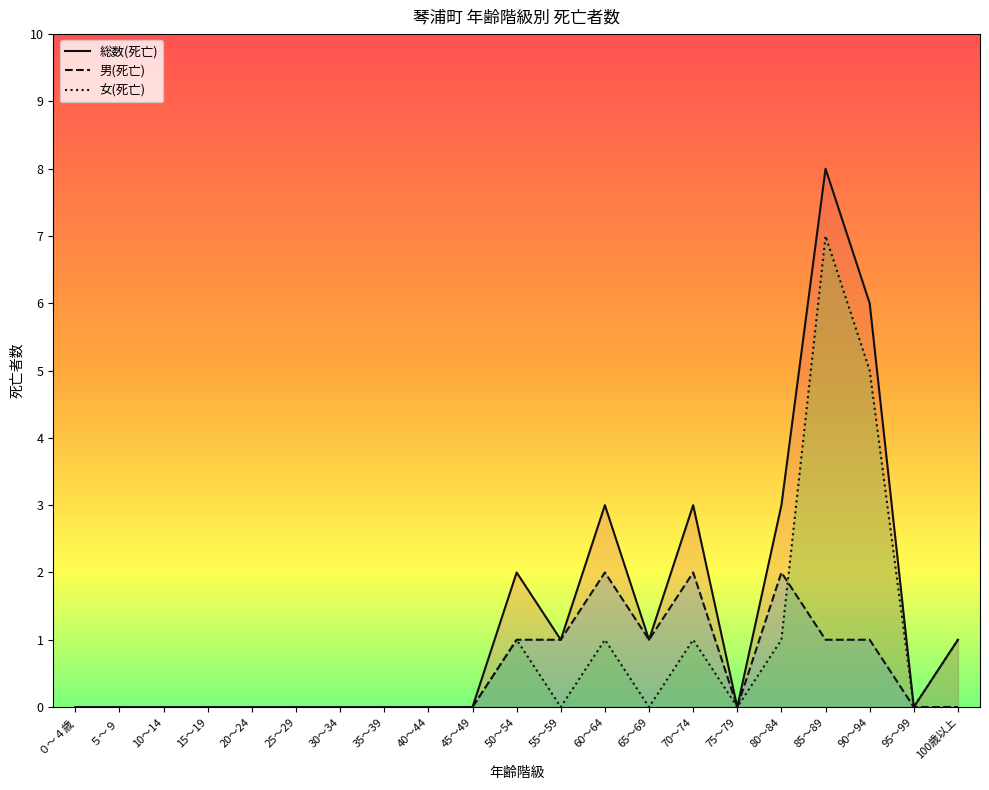

True or false: 男(死亡) and 総数(死亡) intersect in this chart.

False